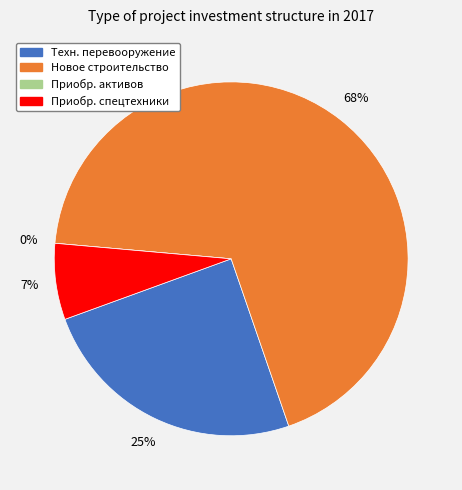

To the nearest percent, what portion does Новое строительство represent?

68%